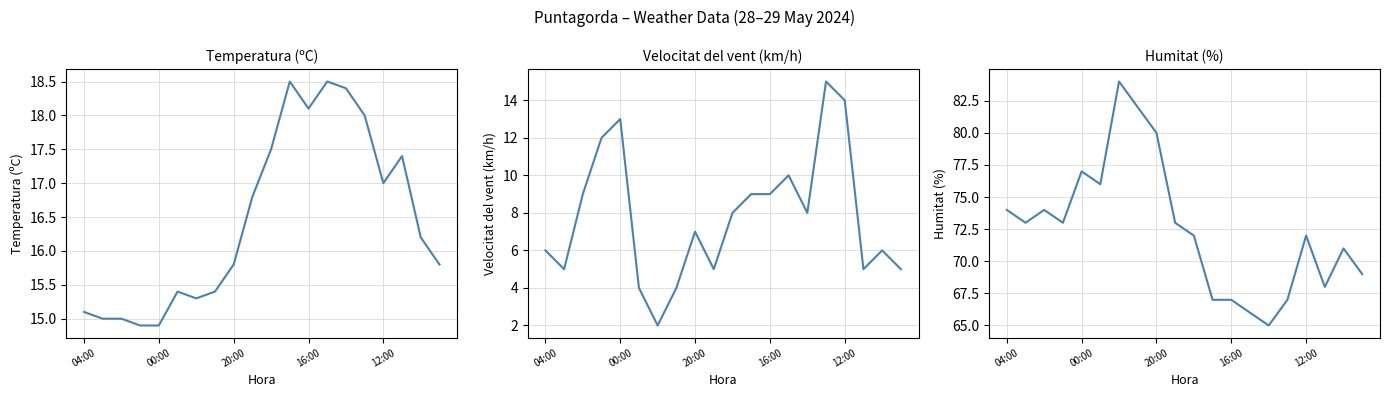

True or false: Temperatura (ºC) and Humitat (%) intersect in this chart.

False